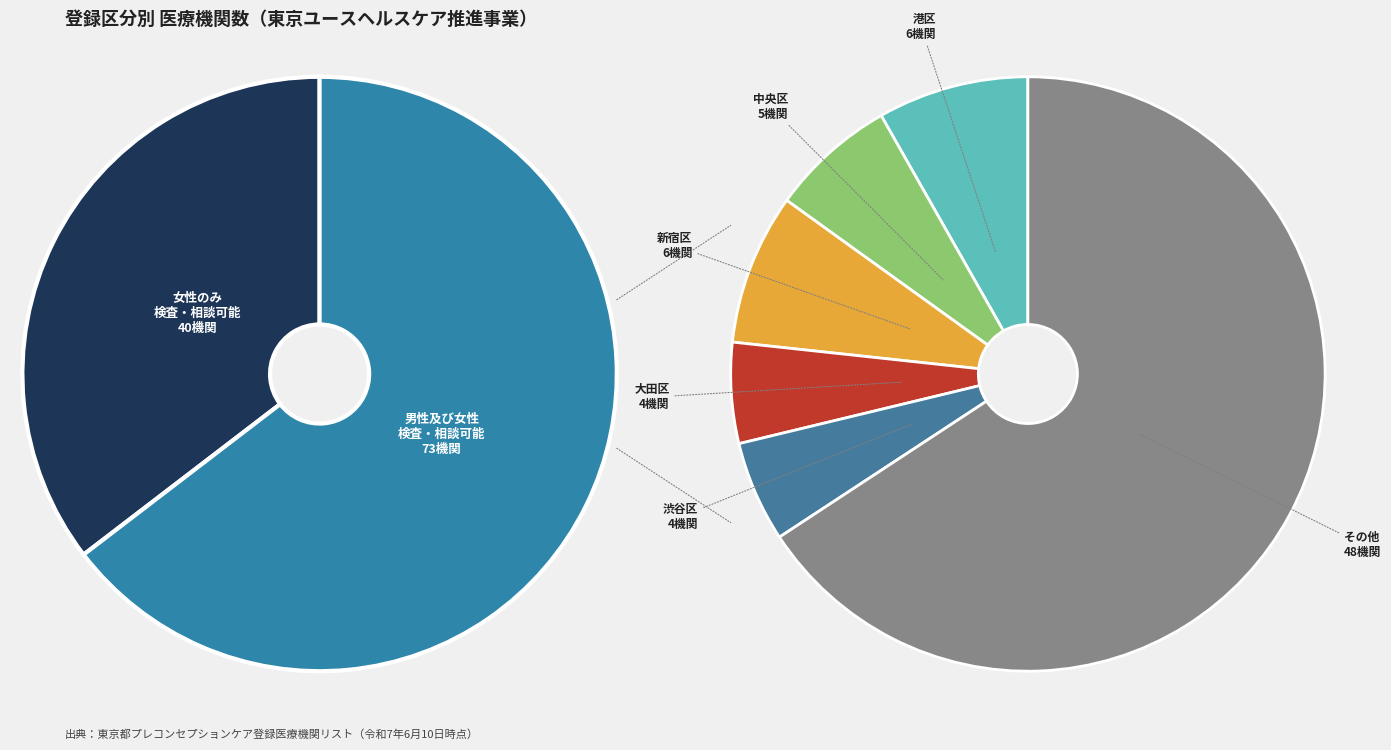

What is the total percentage of 女性の検査、助言・相談が可能 and 男性及び女性の検査、助言・相談が可能?

100.0%